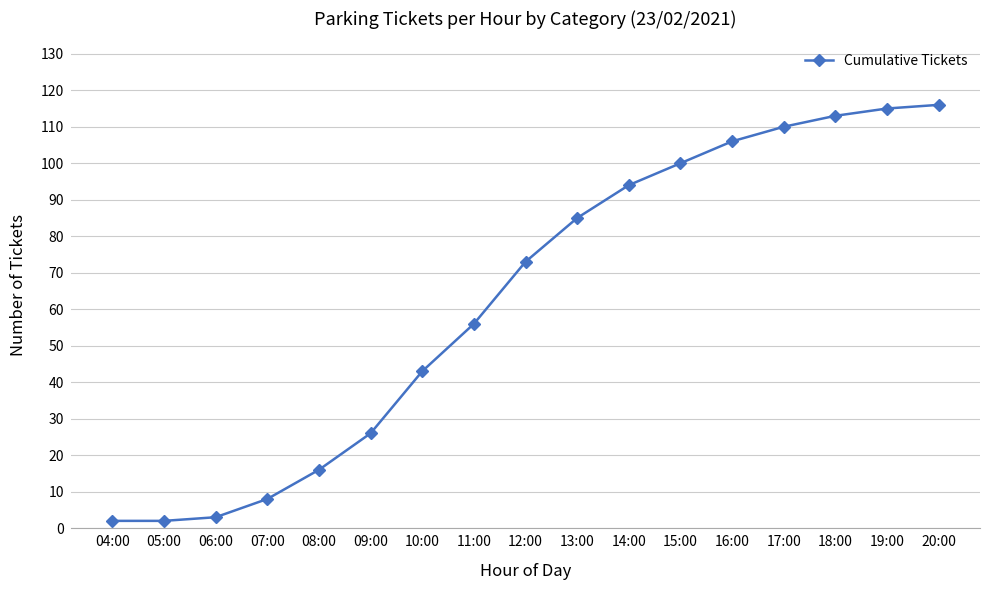

True or false: the data has more than 2 interior local peaks.

False